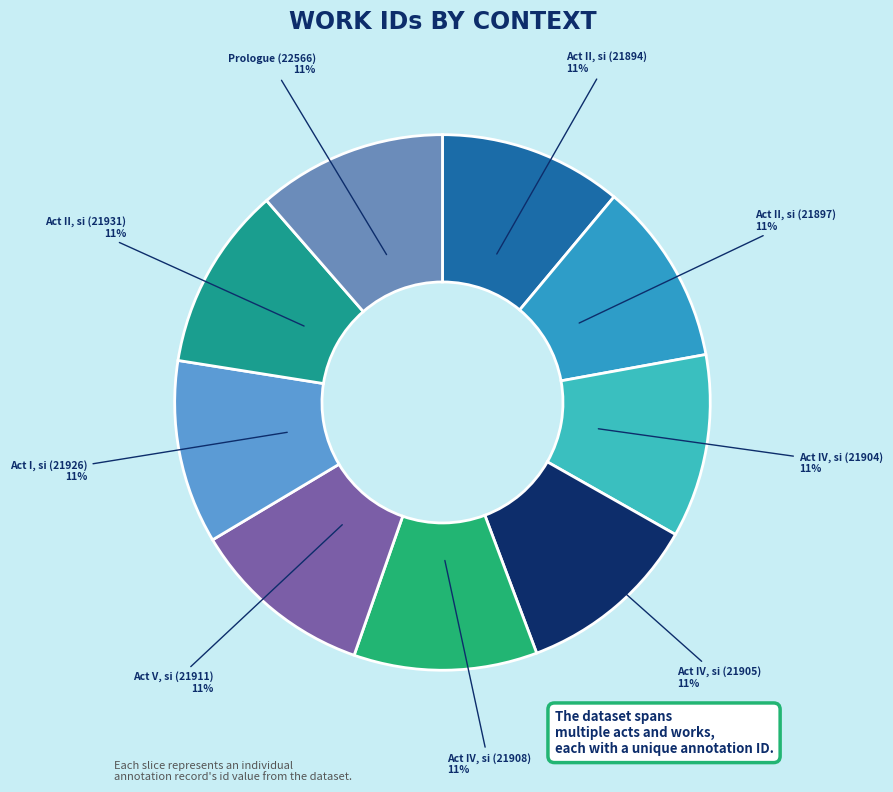

Approximately how many times larger is the value at Act IV, si (21908) compared to Act IV, si (21905)?

1.0